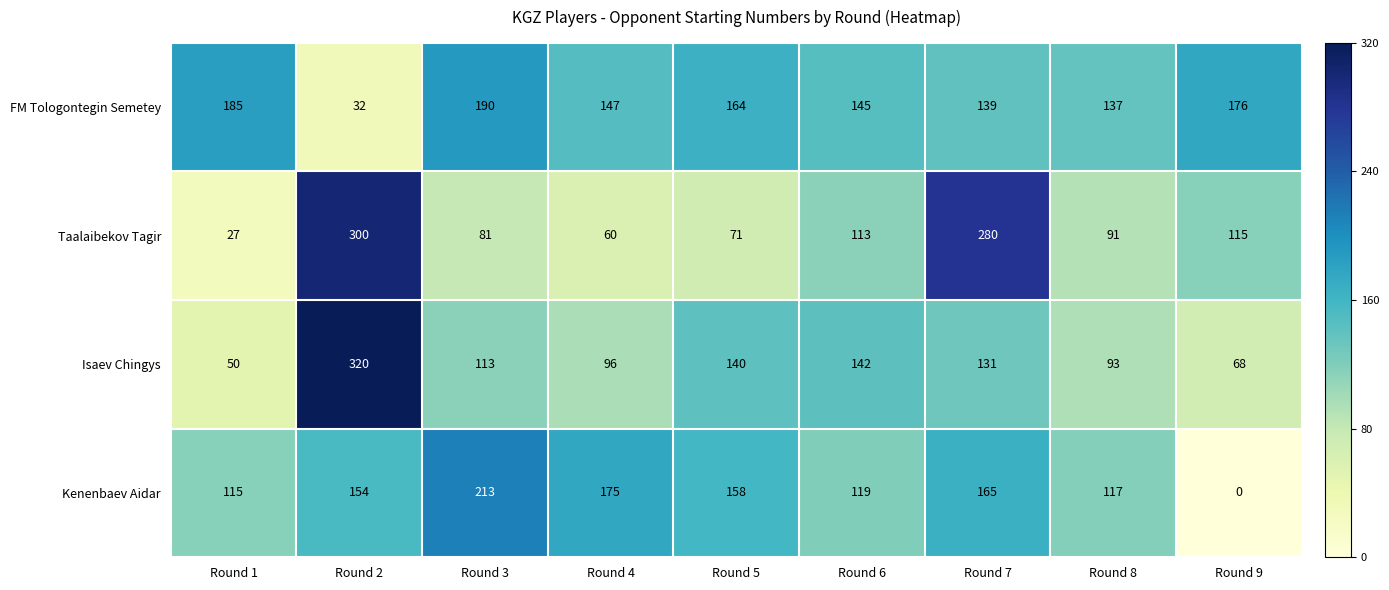

What is the total value across all series at Round 3?

597